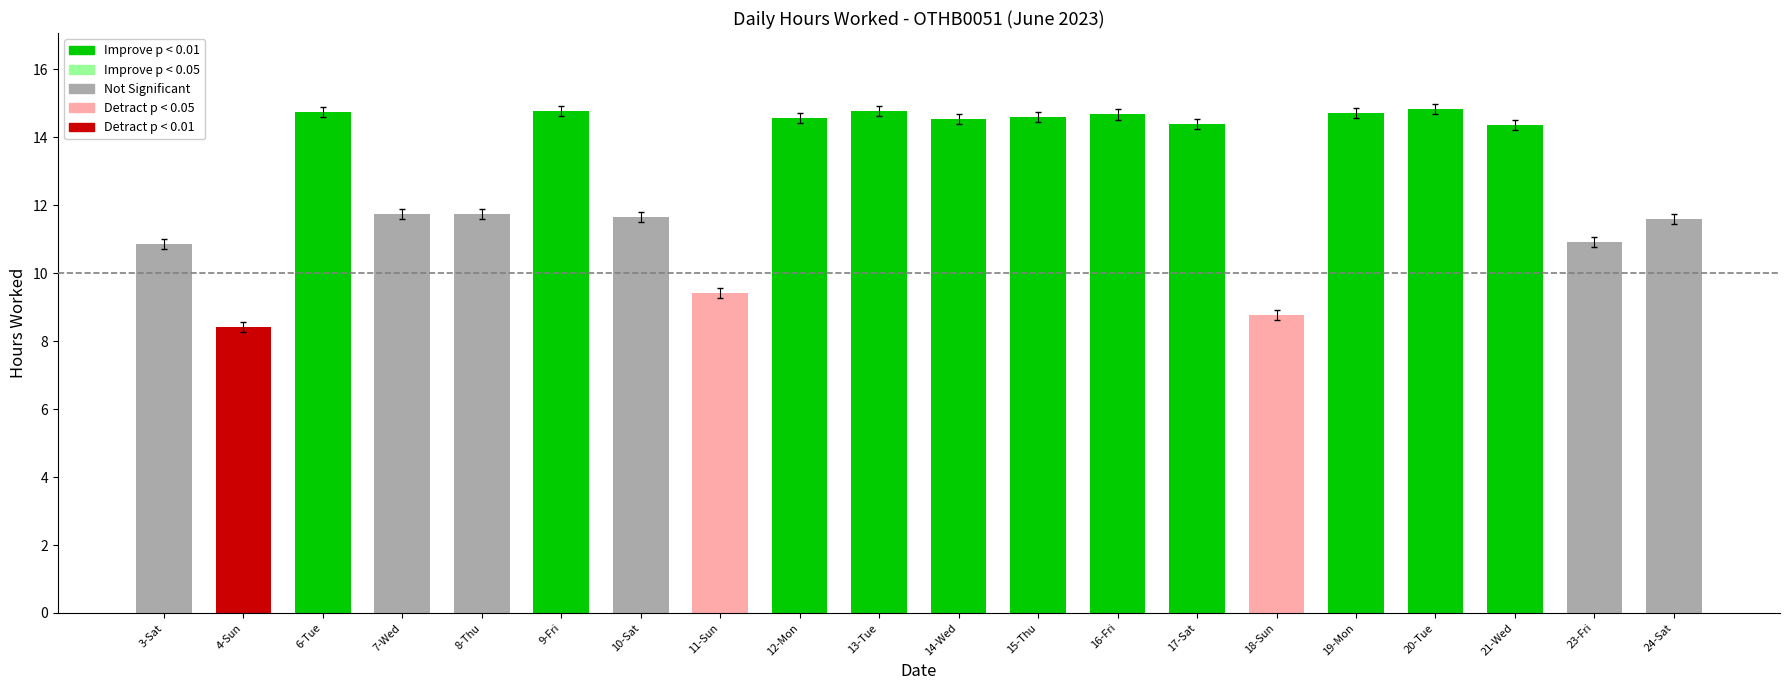

What is the value of the 17th bar from the left?

14.8